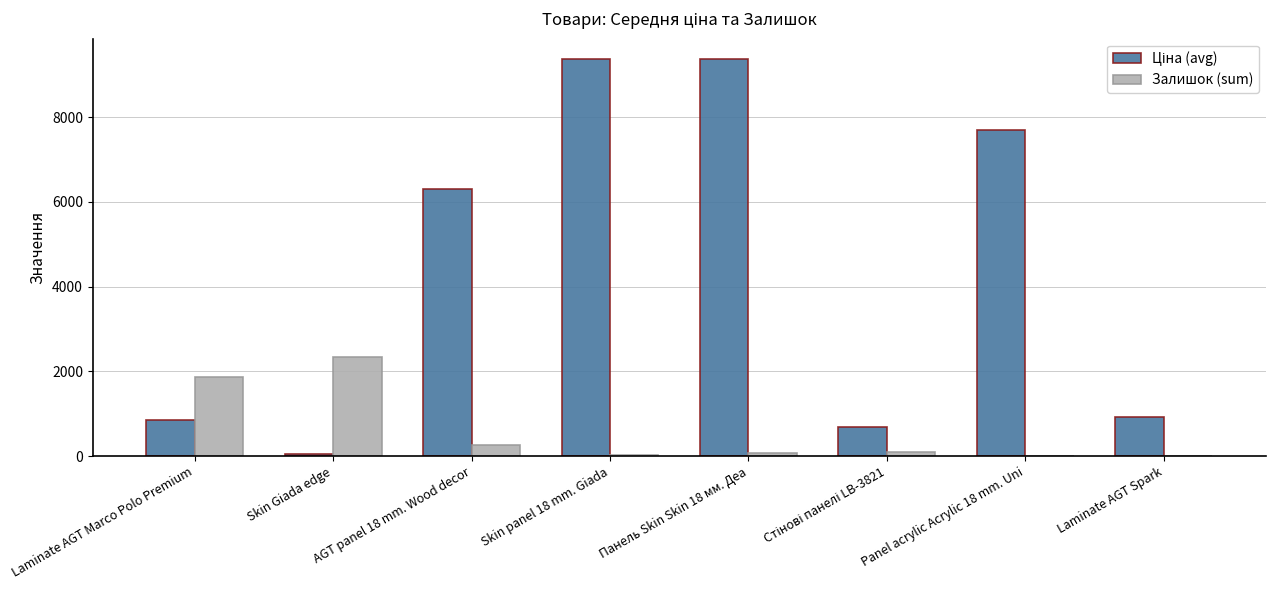

What is the approximate value of Залишок (sum) at Skin Giada edge?

2336.0